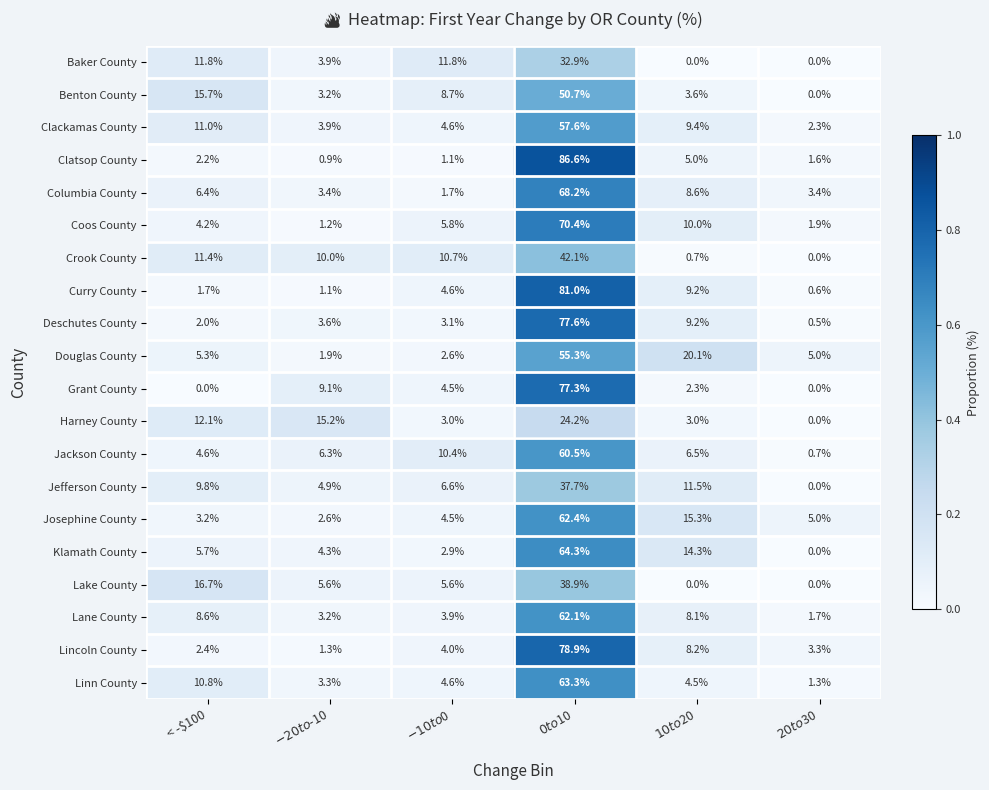

What is the maximum value shown in the chart?

86.6